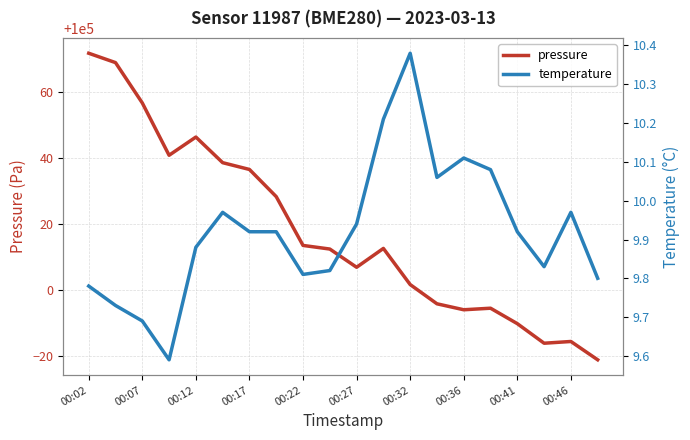

True or false: temperature and pressure cross at least once.

False